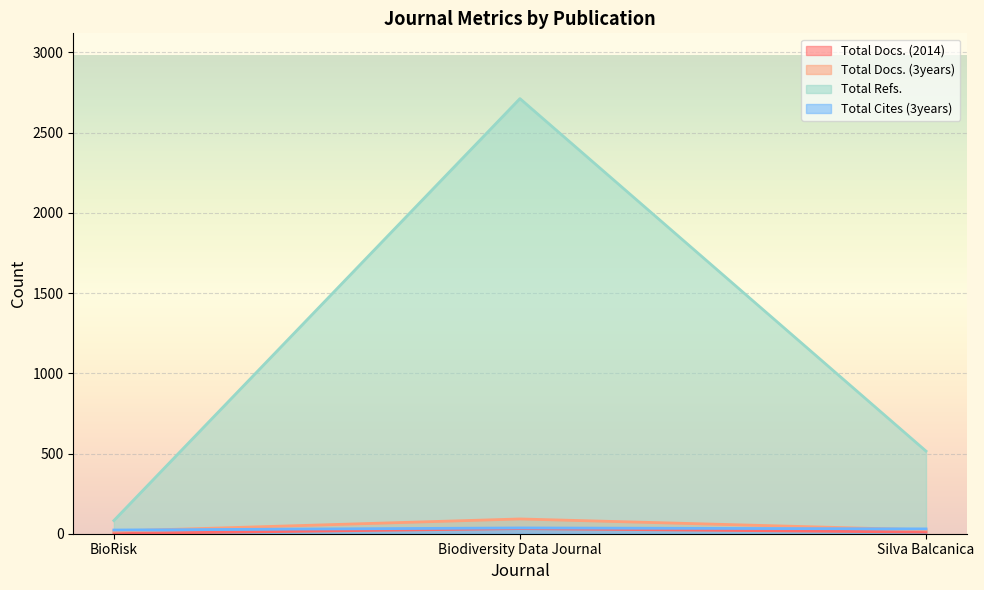

Reading left to right, list all the values displayed in this chart.

Total Docs. (2014): BioRisk=1	Biodiversity Data Journal=32	Silva Balcanica=10
Total Docs. (3years): BioRisk=16	Biodiversity Data Journal=92	Silva Balcanica=24
Total Refs.: BioRisk=82	Biodiversity Data Journal=2712	Silva Balcanica=515
Total Cites (3years): BioRisk=23	Biodiversity Data Journal=36	Silva Balcanica=30